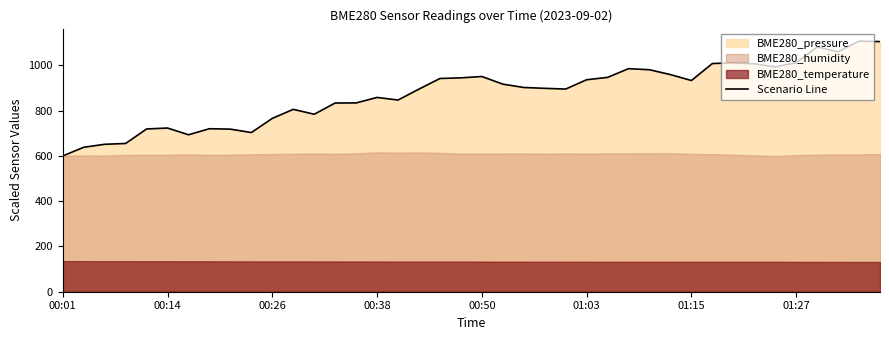

What is the difference between the maximum and minimum values?

507.0